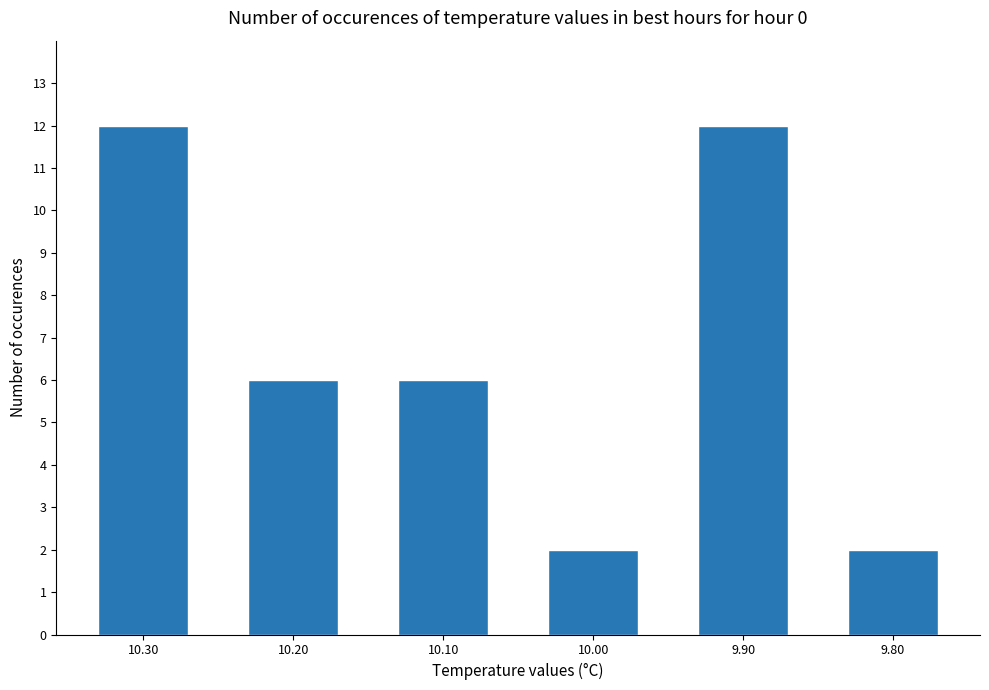

The chart shows a value of 3 at 10.20. True or false?

False